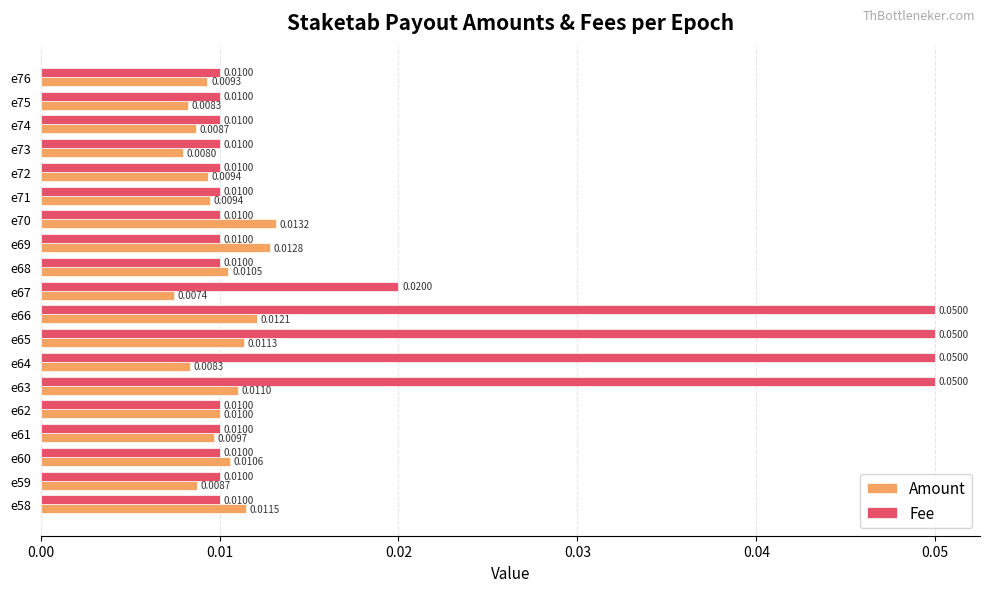

At which category is the sum across all series the highest?

e66